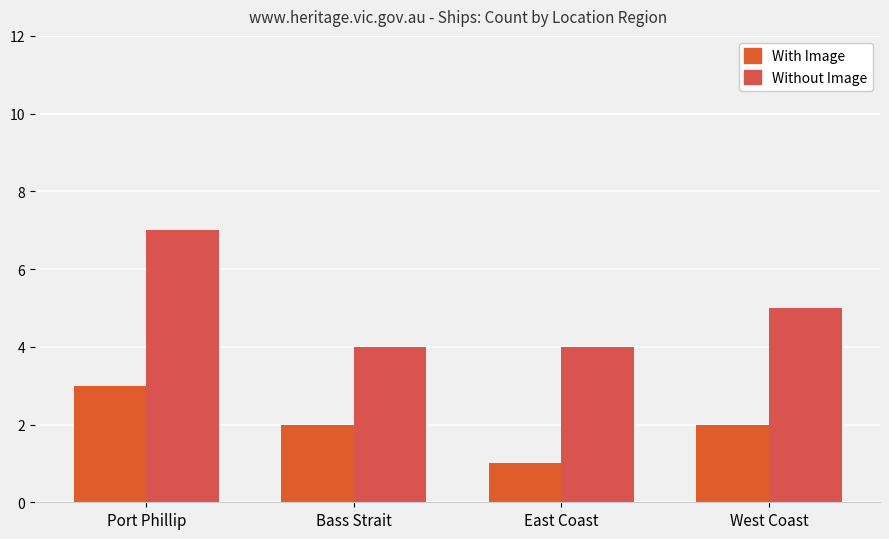

At which category is the sum across all series the highest?

Port Phillip